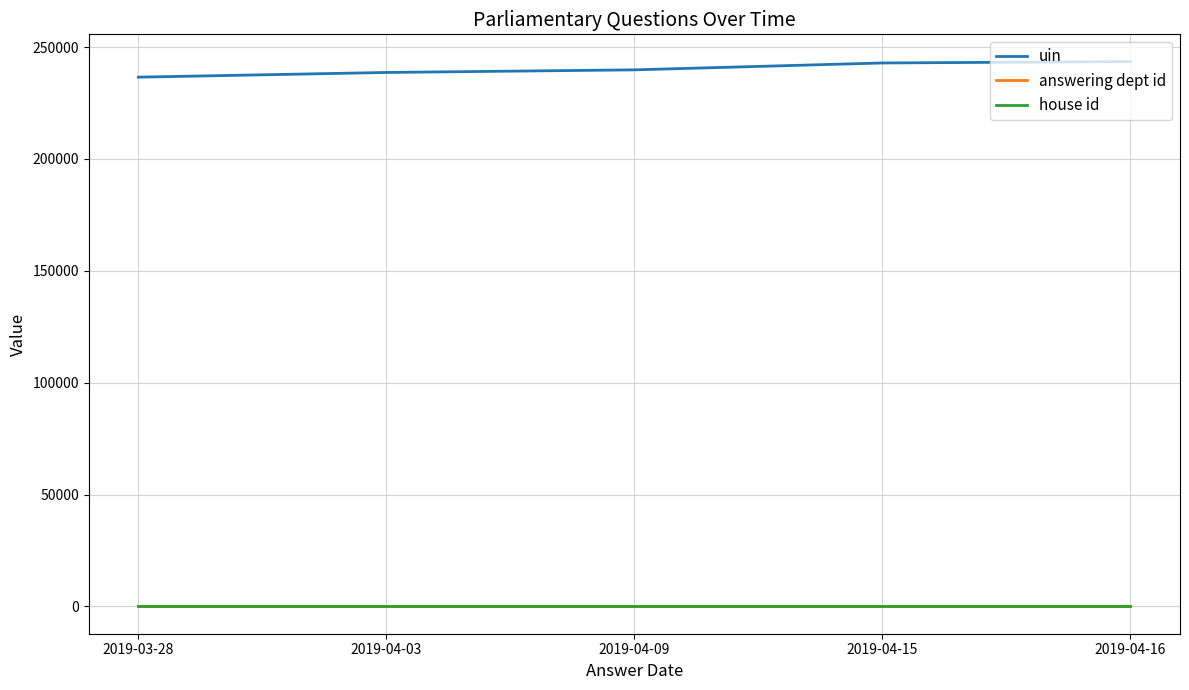

What is the lowest value of the uin series?

236571